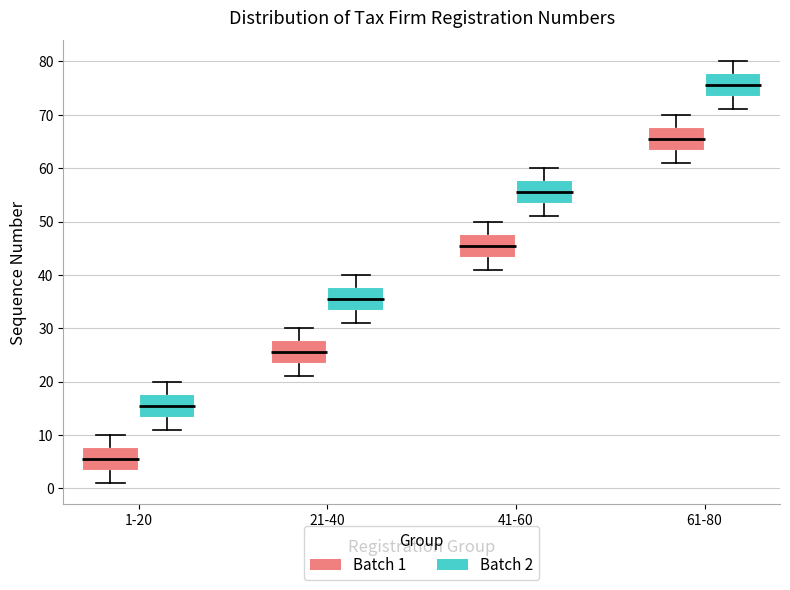

Reading left to right, transcribe this box plot: for each box, give where its median line is, the range the box spans, and where its two whiskers end, as read against the y-axis. The values are not printed on the chart, so give them approximately, as read against the axis.

1-20 (Batch 1): median 6, box 3 to 8, whiskers 1 to 10
1-20 (Batch 2): median 16, box 13 to 18, whiskers 11 to 20
21-40 (Batch 1): median 26, box 23 to 28, whiskers 21 to 30
21-40 (Batch 2): median 36, box 33 to 38, whiskers 31 to 40
41-60 (Batch 1): median 46, box 43 to 48, whiskers 41 to 50
41-60 (Batch 2): median 56, box 53 to 58, whiskers 51 to 60
61-80 (Batch 1): median 66, box 63 to 68, whiskers 61 to 70
61-80 (Batch 2): median 76, box 73 to 78, whiskers 71 to 80